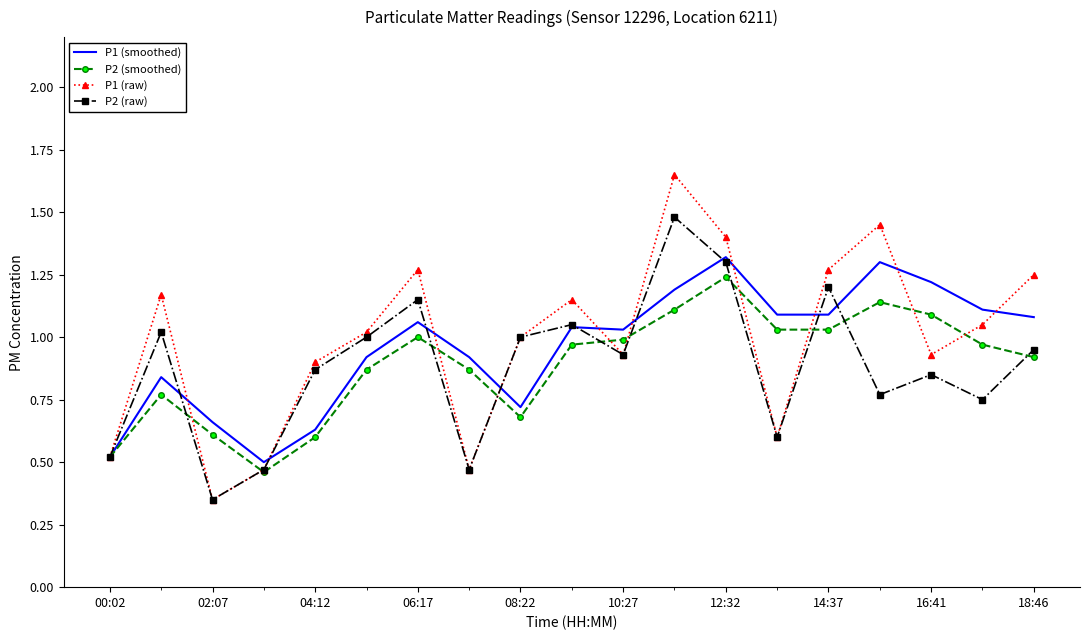

Which series has the largest range (max minus min)?

P1 (raw)